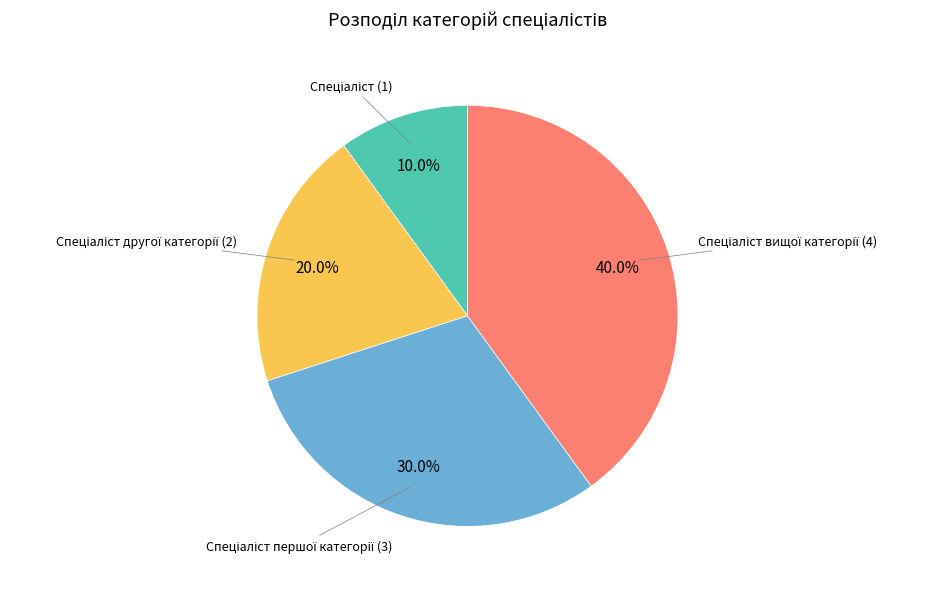

Does any single category account for the majority?

No